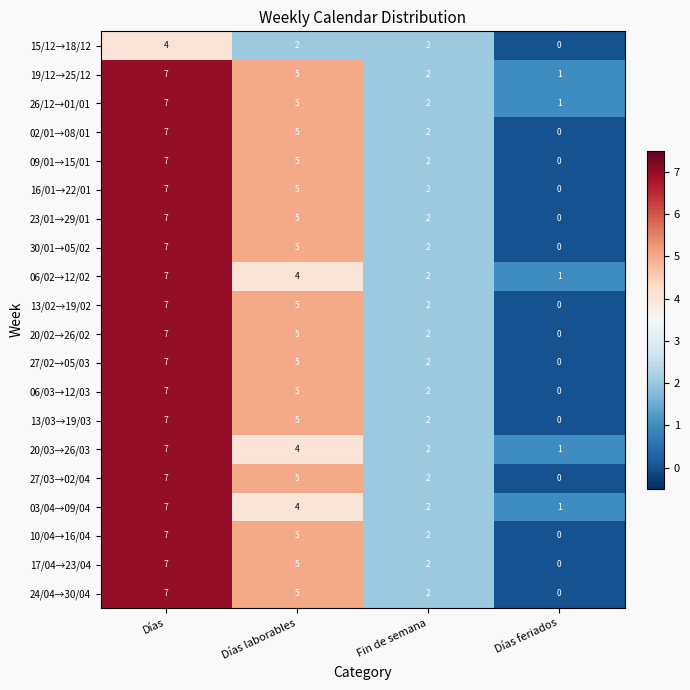

At which label is 13/02→19/02 closest to 3?

Fin de semana